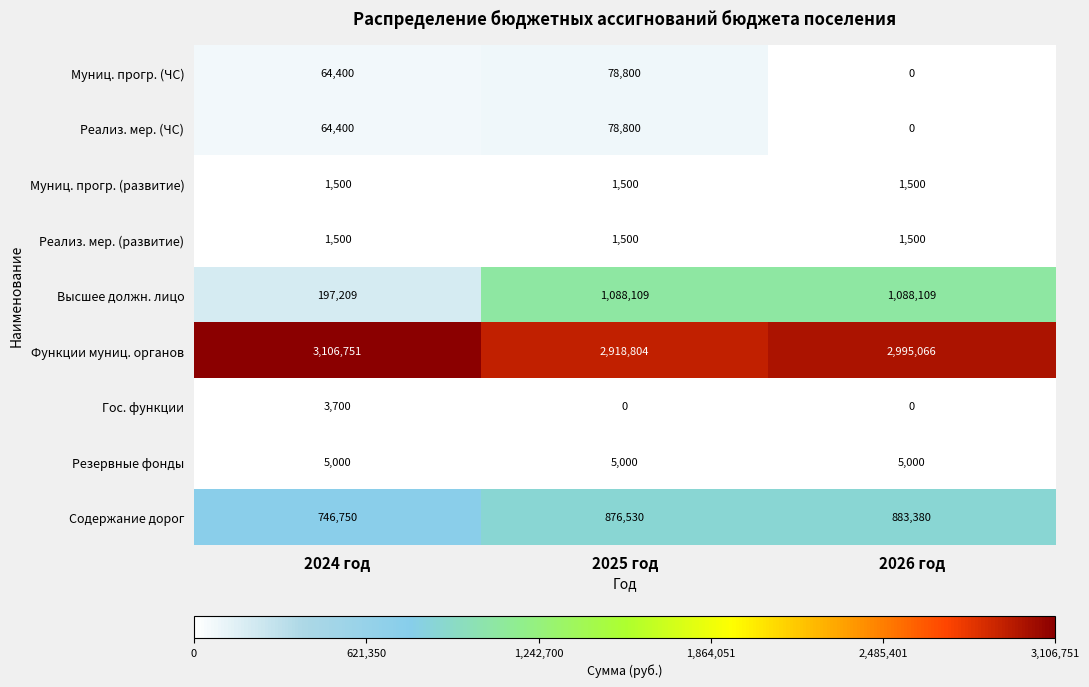

At which category is the sum across all series the highest?

2025 год